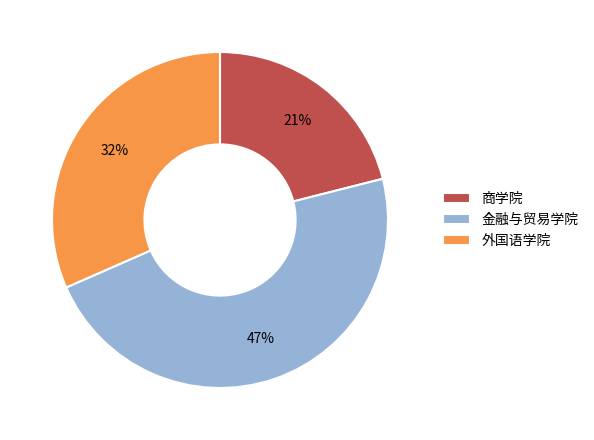

To the nearest percent, what is the difference between the 商学院 and 金融与贸易学院 slice percentages?

26%